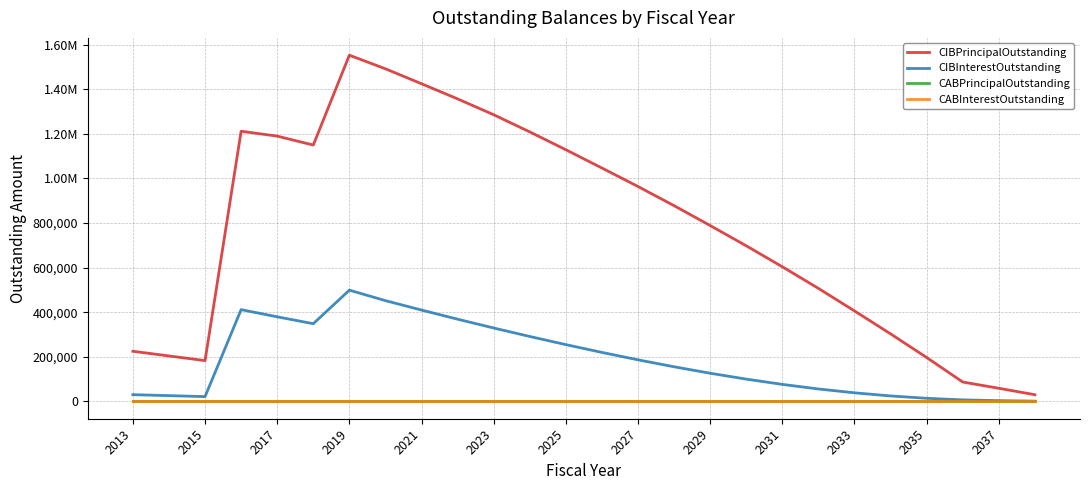

Is this an area chart (filled region under the line)?

No